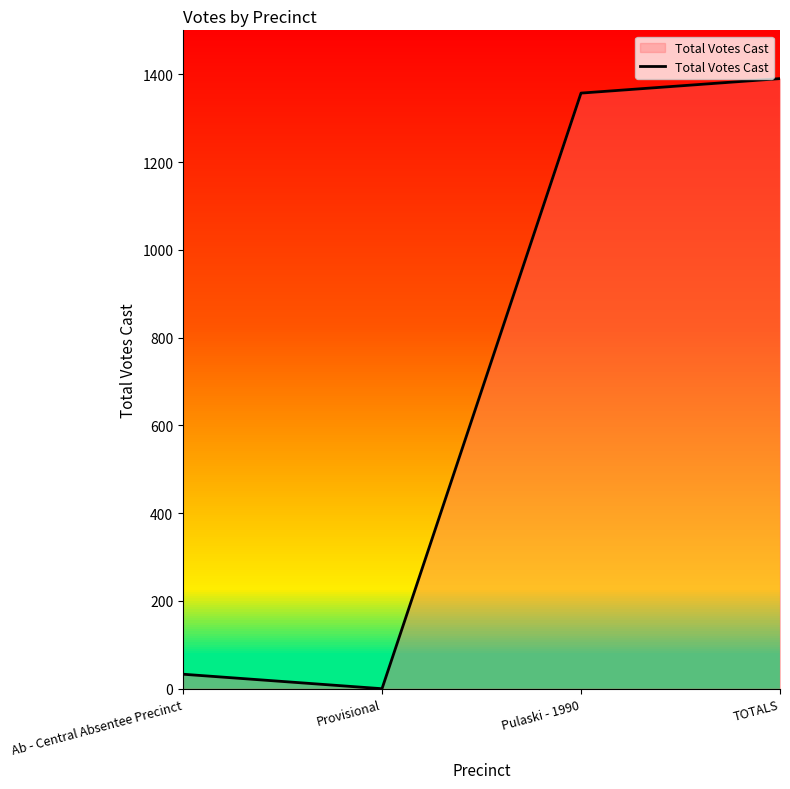

Rank the categories by value from highest to lowest.

TOTALS, Pulaski - 1990, Ab - Central Absentee Precinct, Provisional